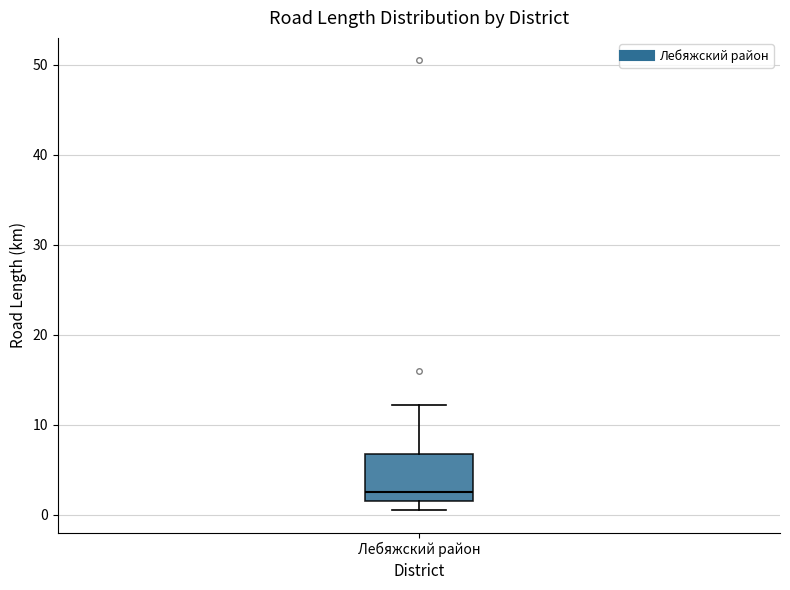

Read this box plot against the y-axis: the position of the median line, the range covered by the box, and the ends of both whiskers. The values are not printed on the chart, so give them approximately, as read against the axis.

median 3, box 1 to 7, whiskers 1 (just below the box's lower edge) to 12